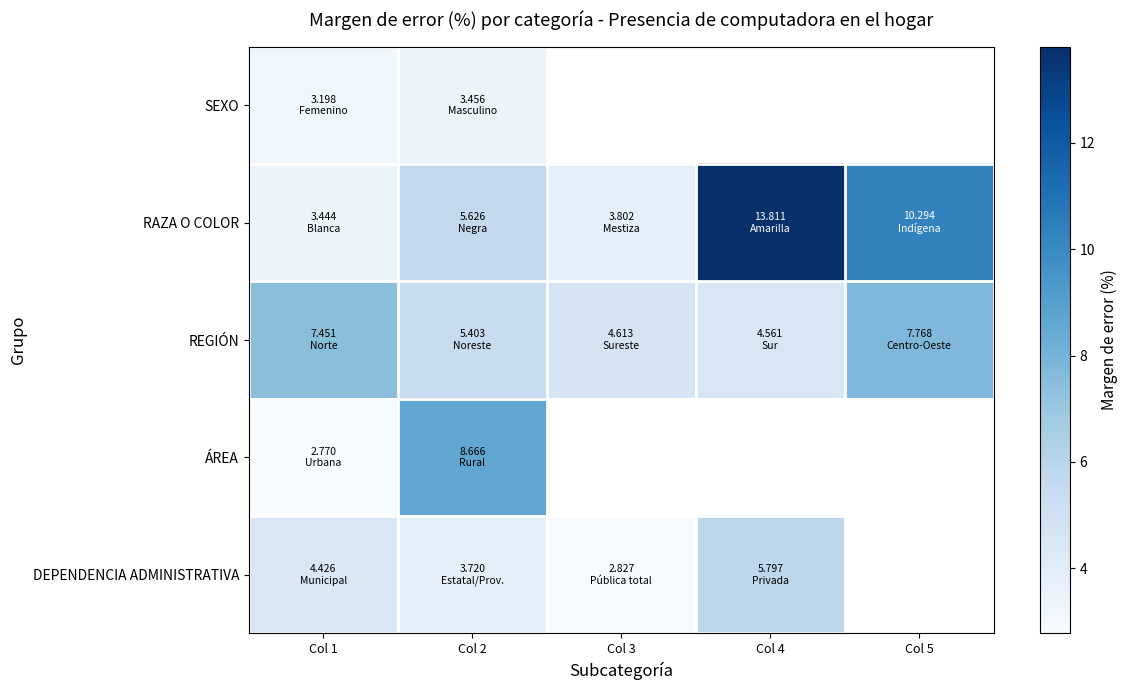

Where is SEXO nearest to the value 3?

Col 1